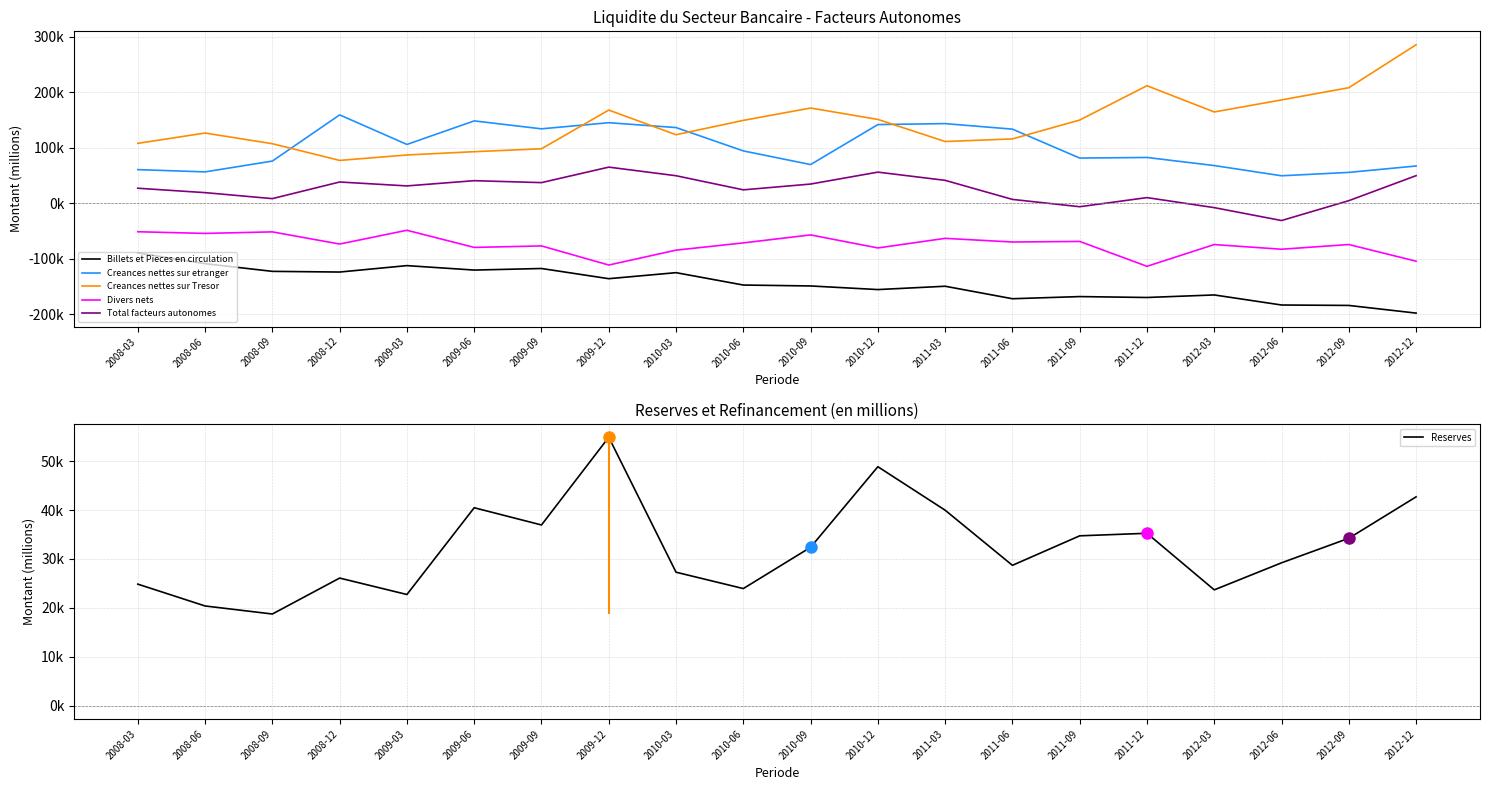

Which series has the widest spread of values?

Creances nettes sur Tresor